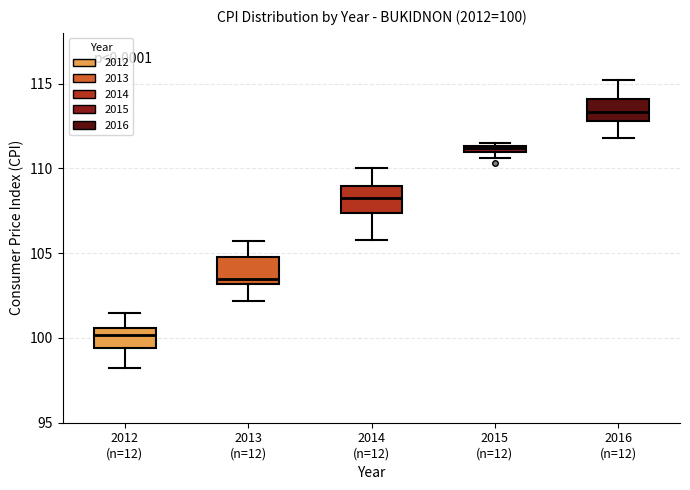

Which box's median line is the highest?

2016 (n=12)